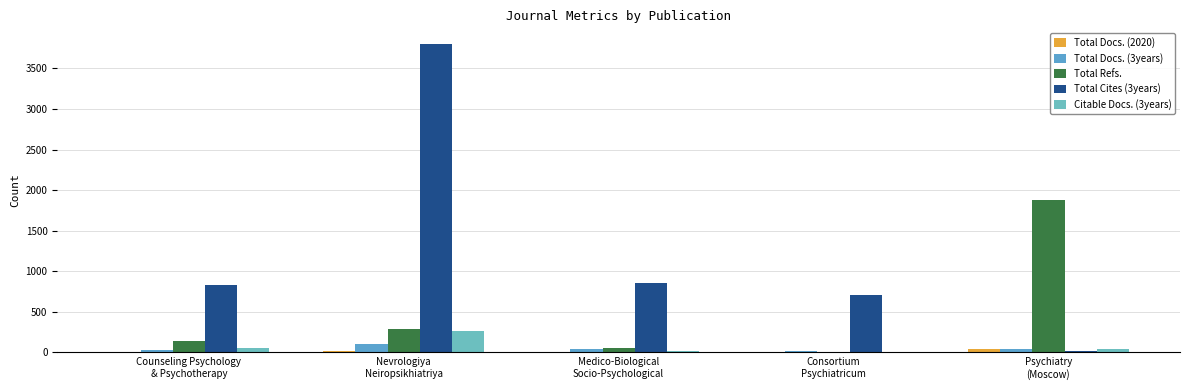

What is the label of the 3rd bar from the right?

Medico-Biological
Socio-Psychological